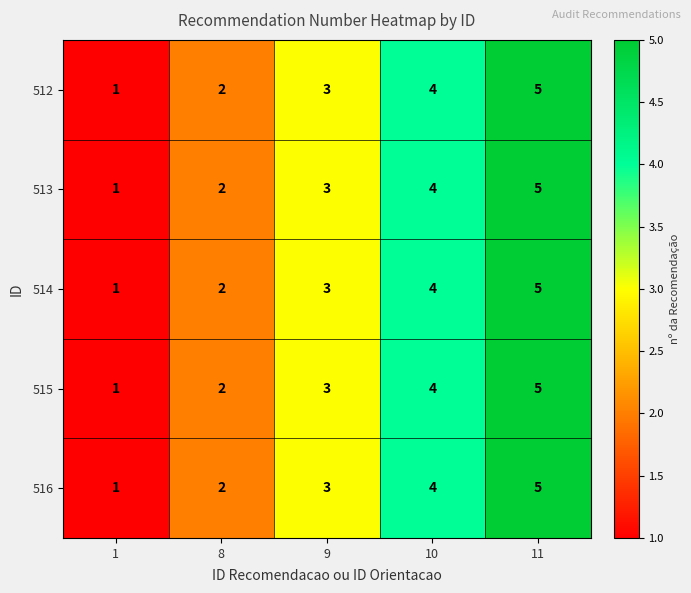

Rank the categories by 512 value from highest to lowest.

11, 10, 9, 8, 1